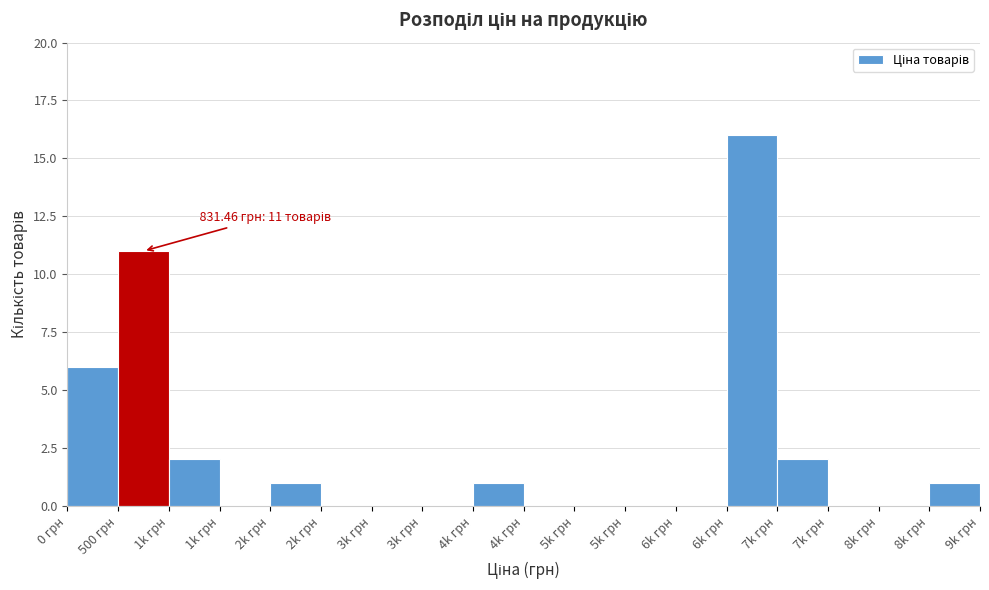

How many distinct data groups are displayed?

1